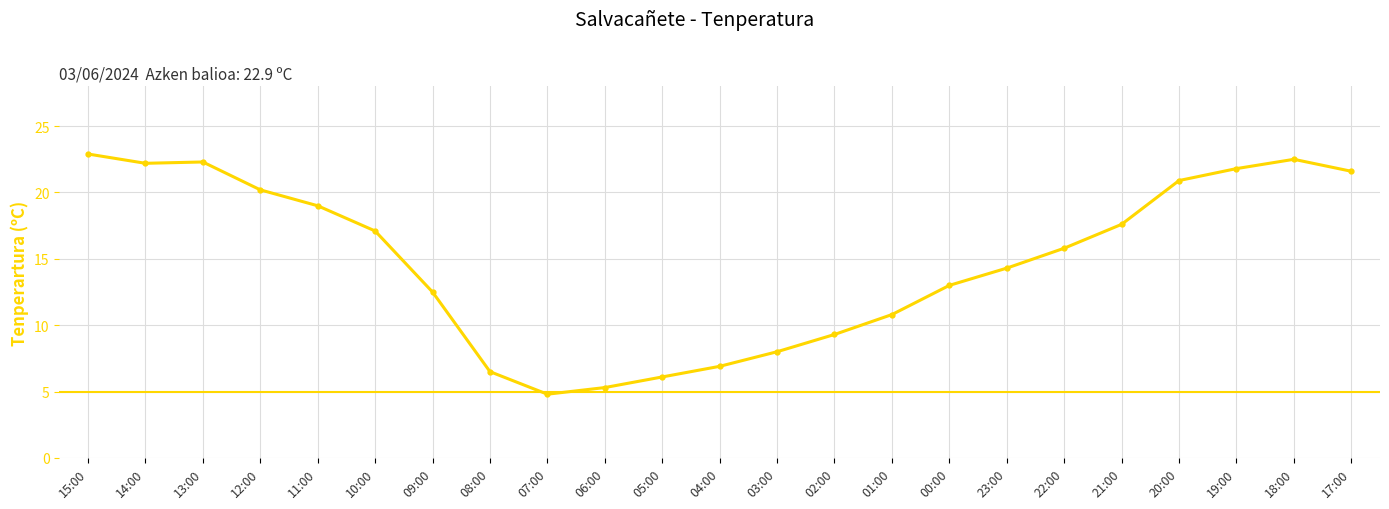

At which category does the chart reach its peak across all series?

15:00